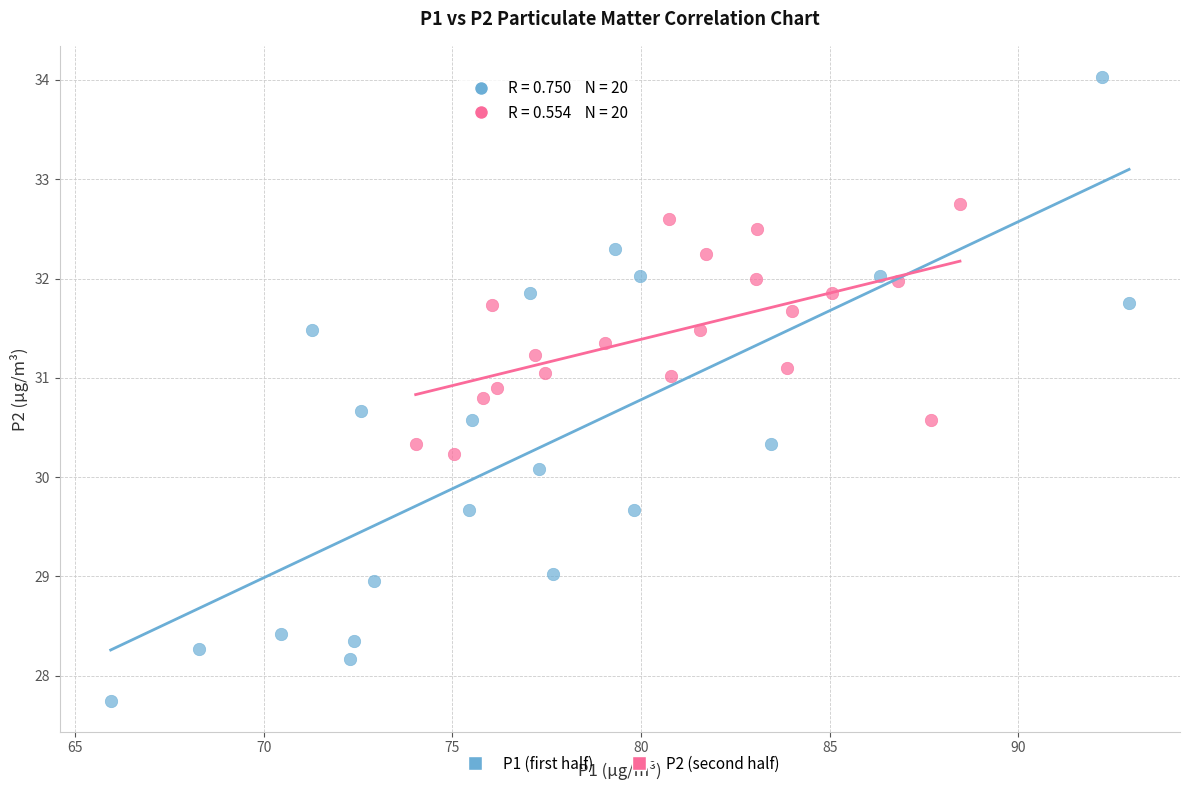

Which series contains the lowest Y value?

P1 (first half)